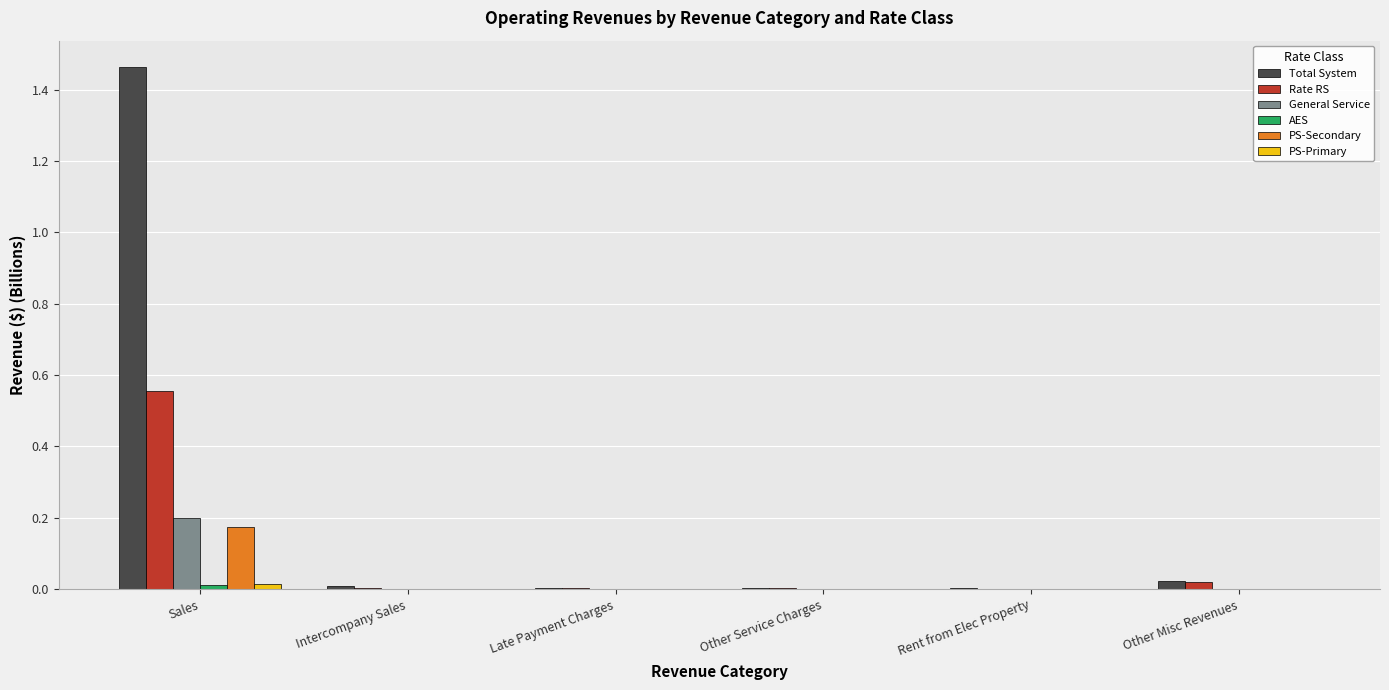

At which label does General Service reach its peak?

Sales